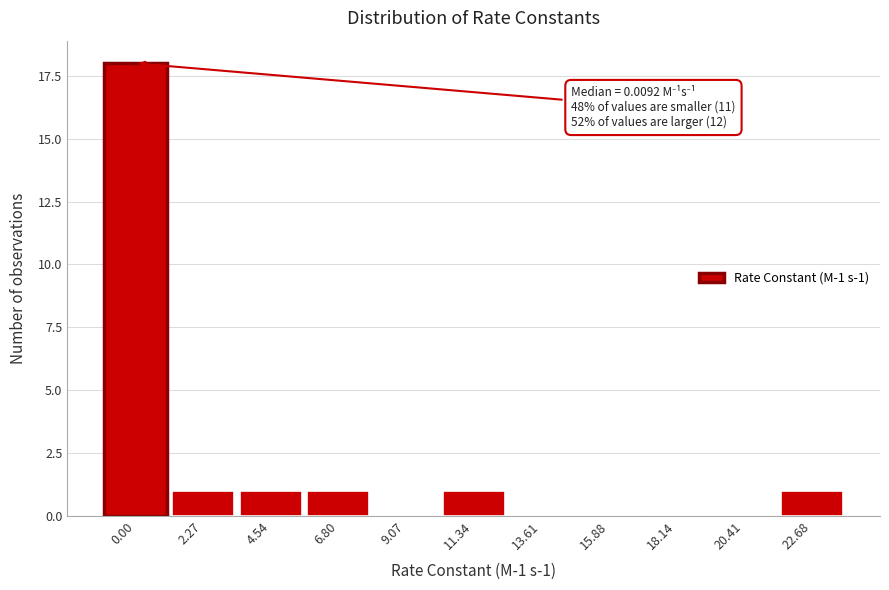

Reading left to right, what are all the values shown in this chart?

0.00=18	2.27=1	4.54=1	6.80=1	9.07=0	11.34=1	13.61=0	15.88=0	18.14=0	20.41=0	22.68=1